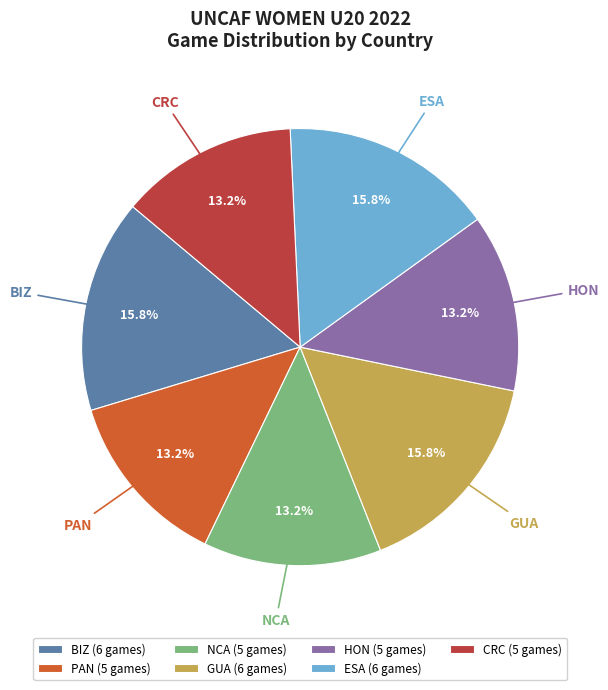

To the nearest percent, what percentage of the pie is PAN?

13%